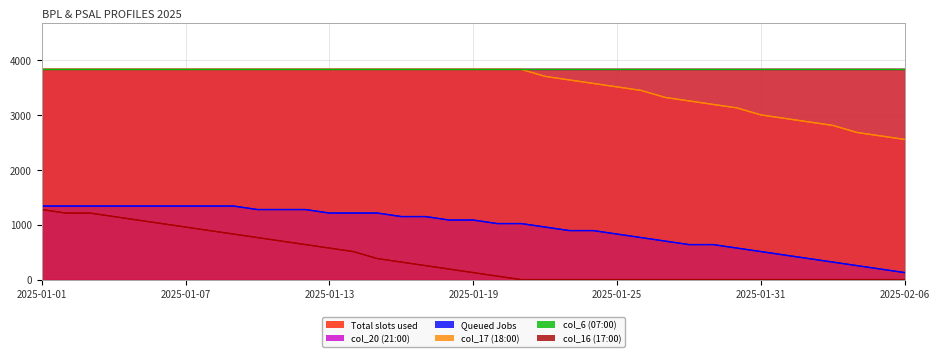

What is the value of the col_17 point at the 2nd from the left?

3831.0